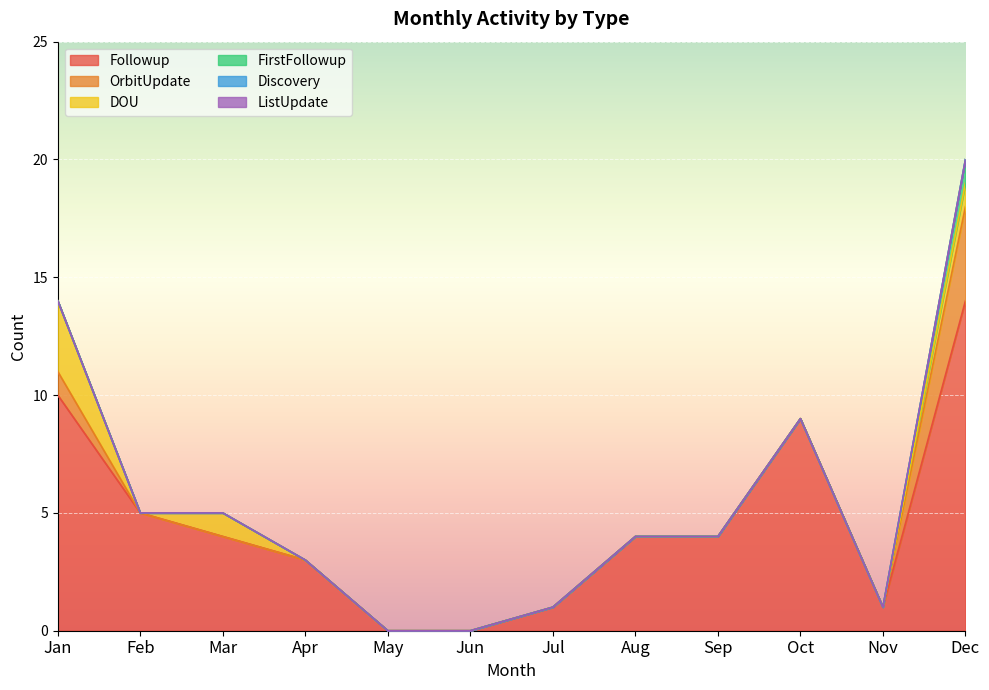

True or false: Discovery and FirstFollowup intersect in this chart.

False